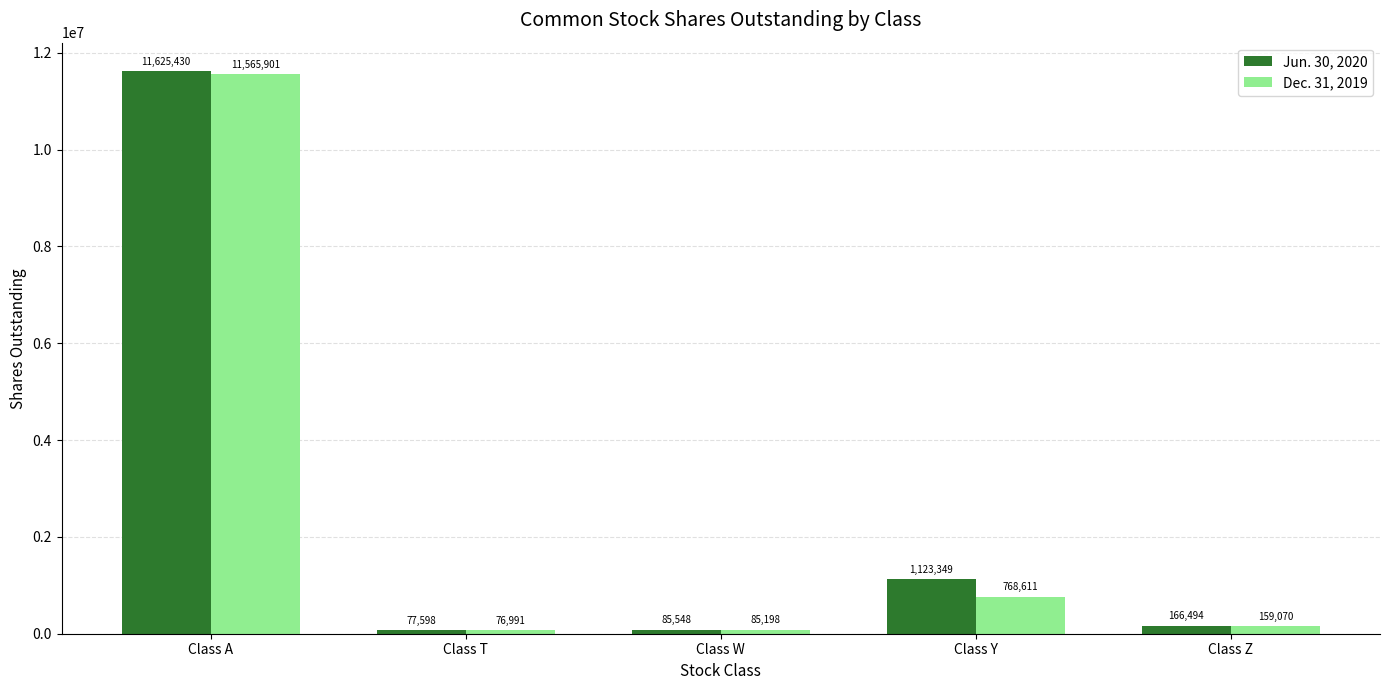

Reading left to right, transcribe all the data shown in this chart.

Jun. 30, 2020: 11625430	77598	85548	1123349	166494
Dec. 31, 2019: 11565901	76991	85198	768611	159070